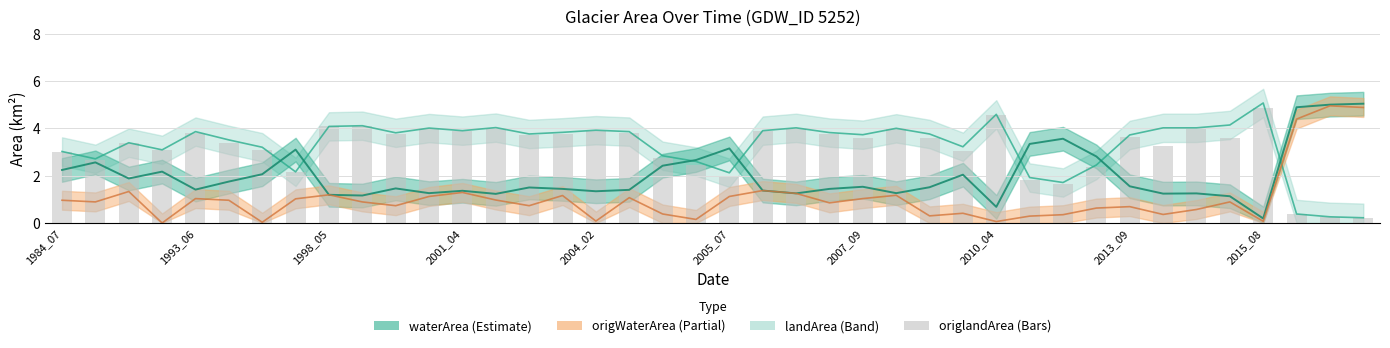

Are the bars grouped side by side (vs. stacked)?

No